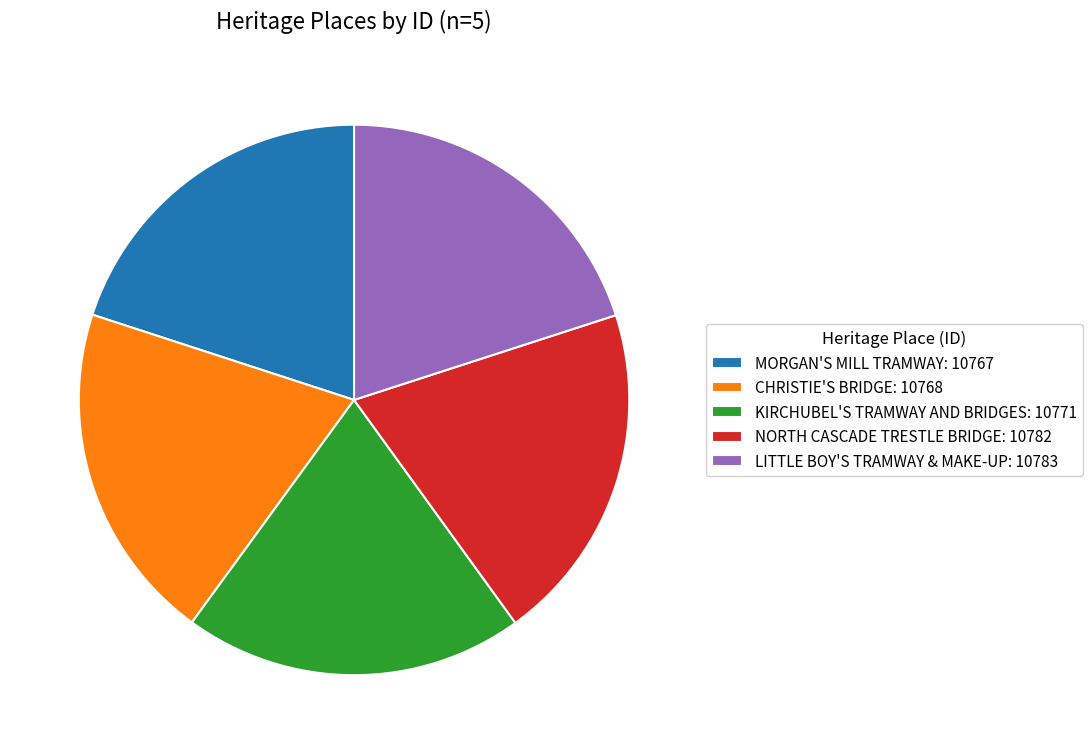

Approximately how many times larger is the value at KIRCHUBEL'S TRAMWAY AND BRIDGES: 10771 compared to LITTLE BOY'S TRAMWAY & MAKE-UP: 10783?

1.0